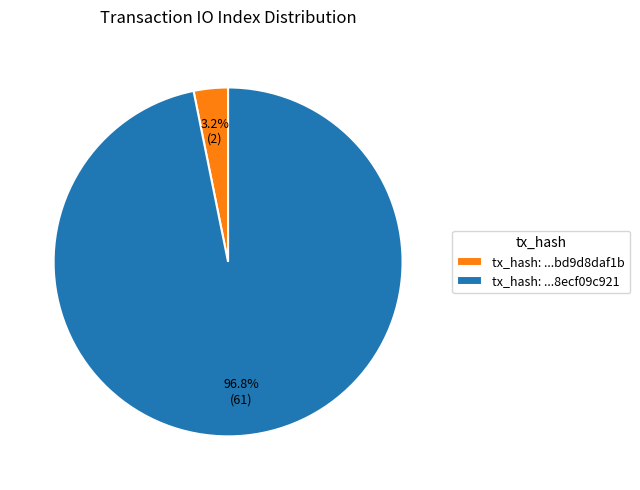

How many segments does this pie chart have?

2